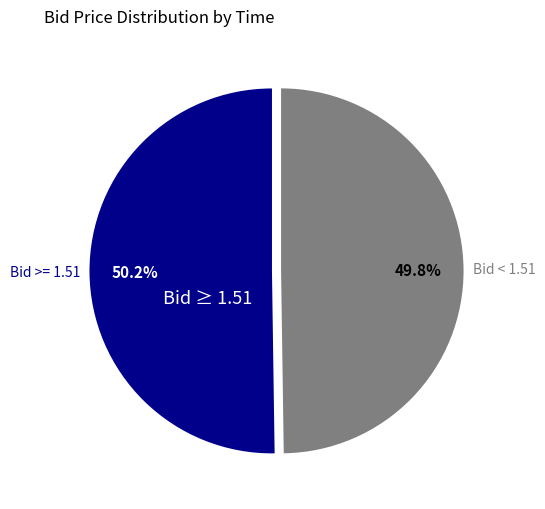

What is the total percentage of Bid >= 1.51 and Bid < 1.51?

100.0%